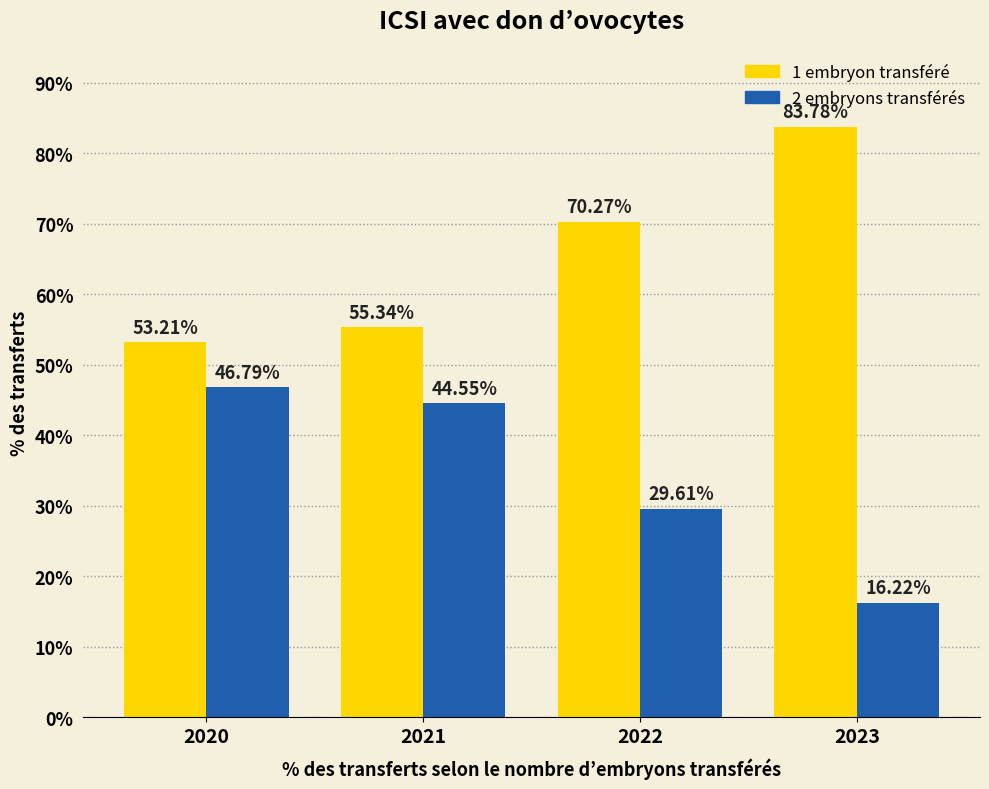

What is the total value across all series at 2023?

100.0